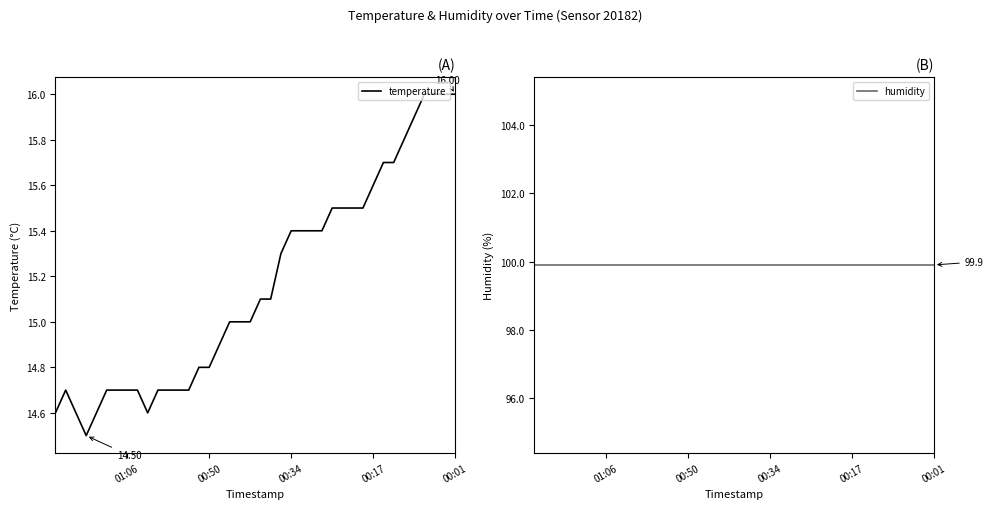

True or false: temperature has more than 0 points higher than both neighbors.

True